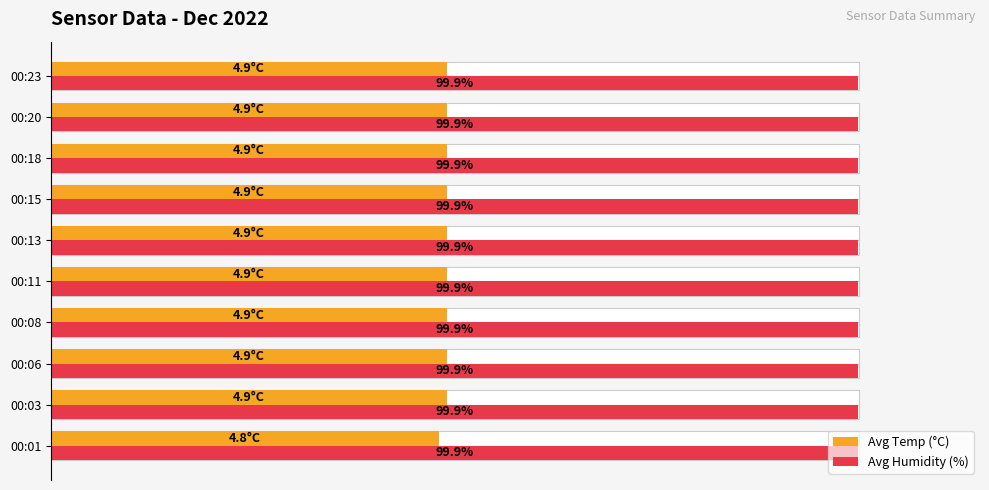

Is it true that Avg Humidity (%) equals 0.6 at 8?

False